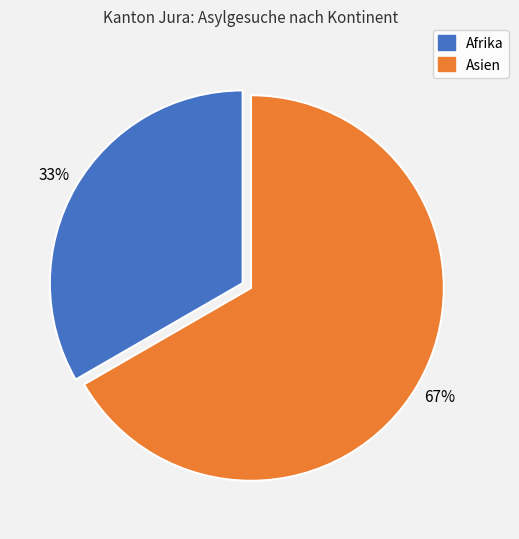

Is there a majority slice in this chart?

Yes